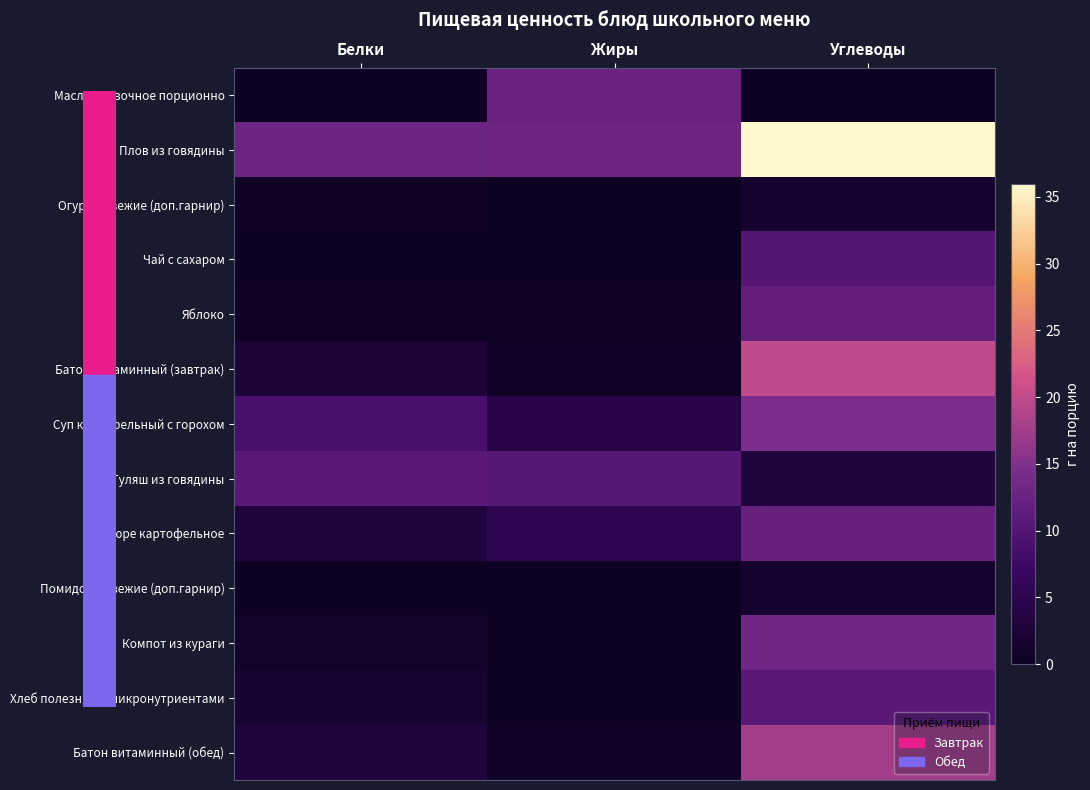

Which series has the largest range (max minus min)?

Плов из говядины